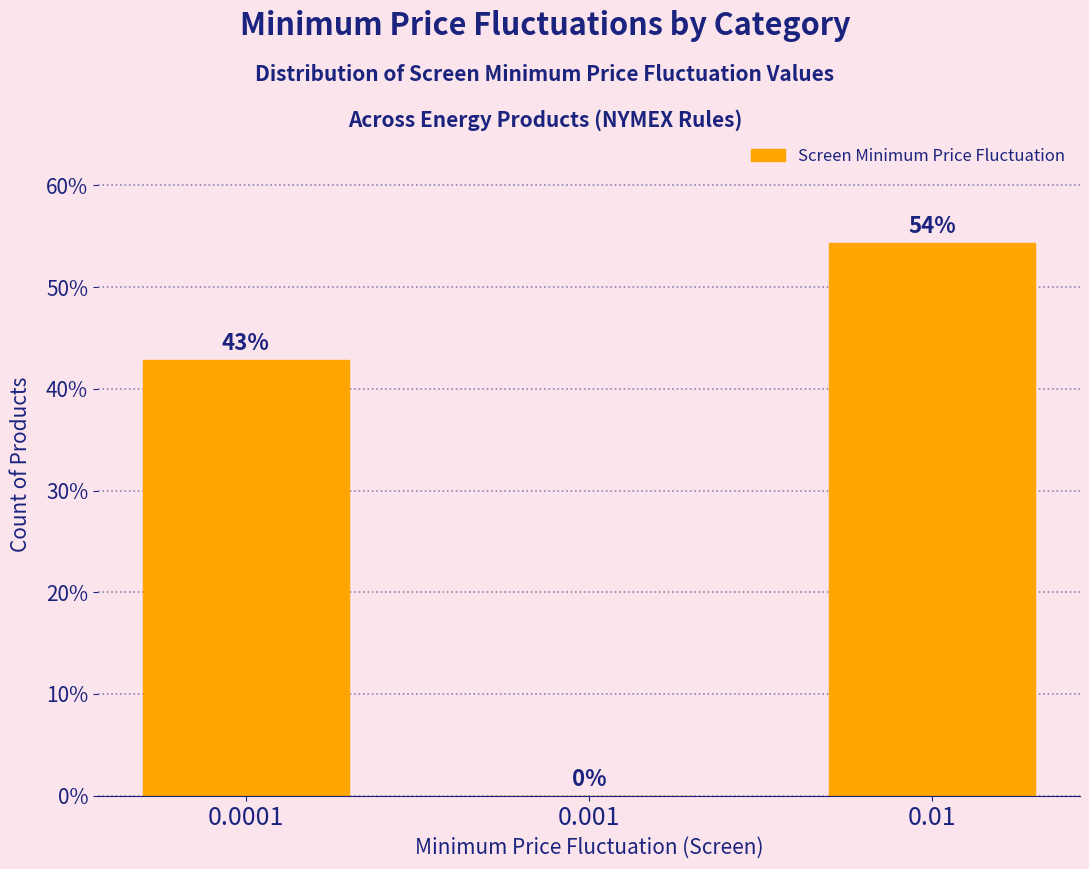

The value at 0.0001 is 75.1. True or false?

False